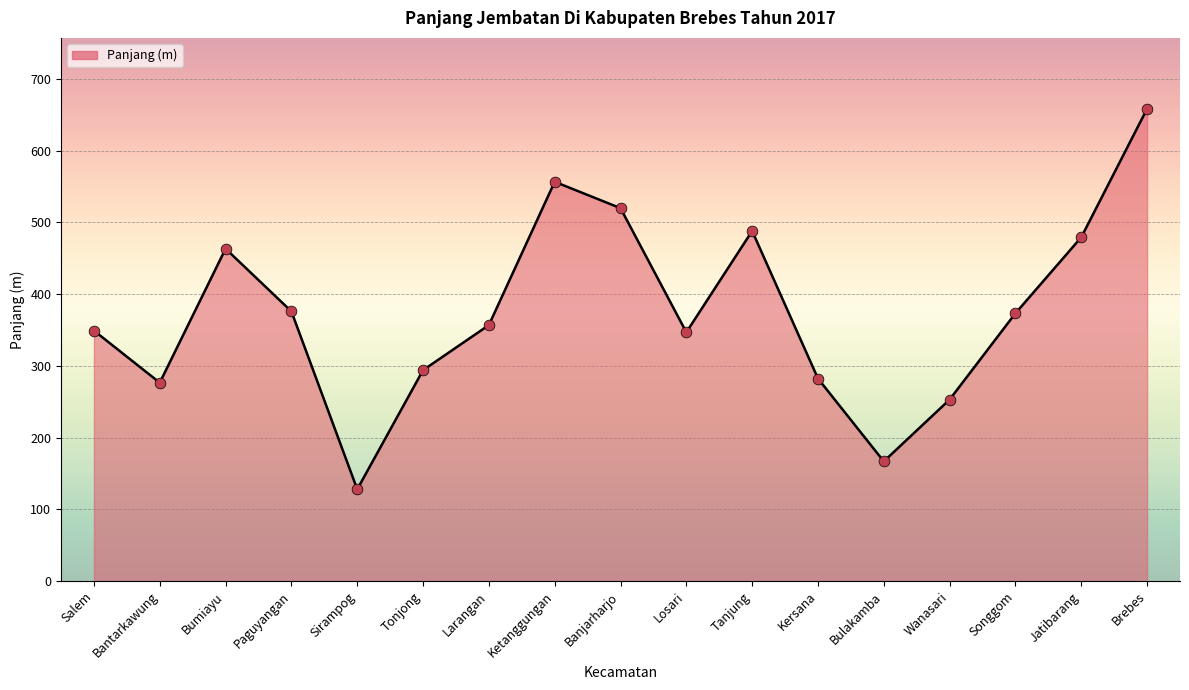

What is the change in value from Ketanggungan to Brebes?

+101.8